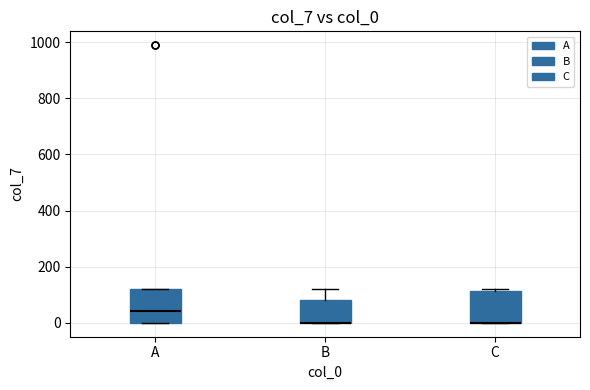

Where is the upper edge of the box for B on the y-axis? The values are not printed on the chart, so give them approximately, as read against the axis.

80